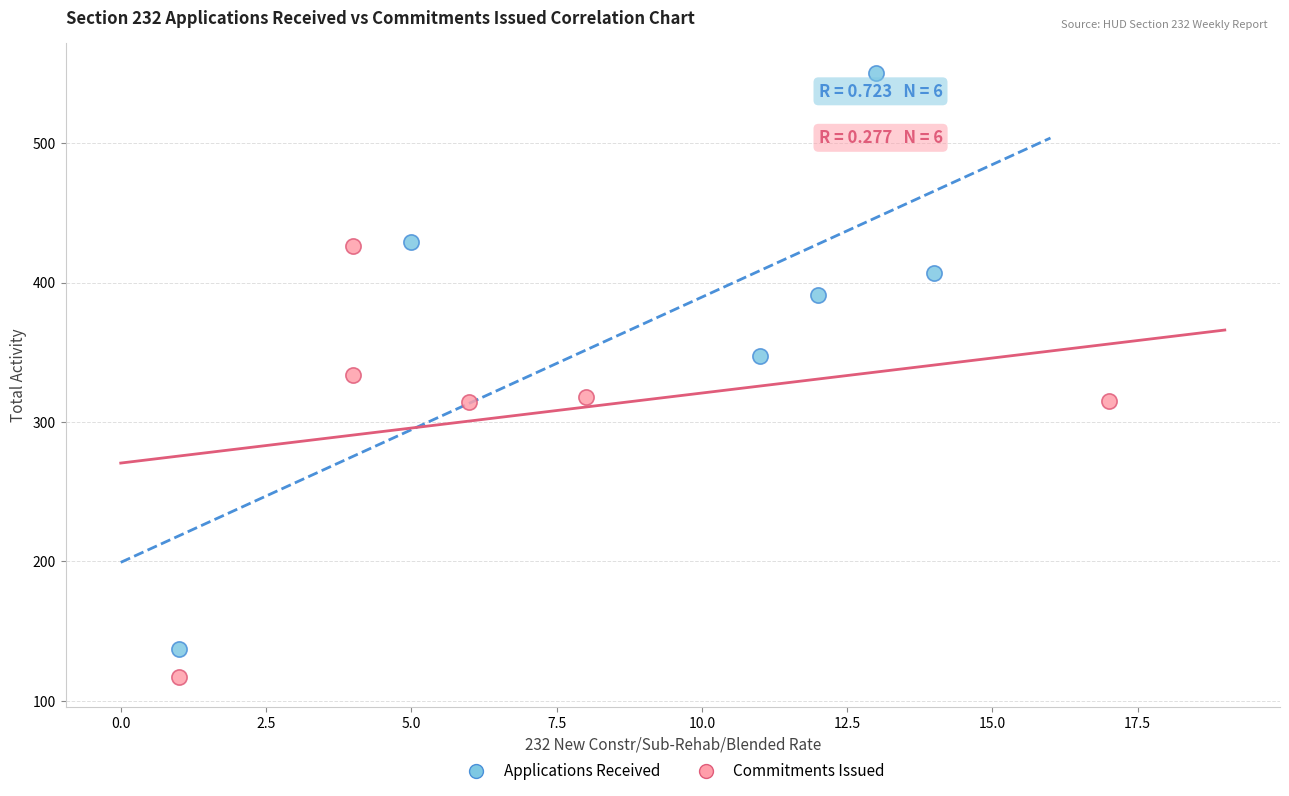

What are all the series names shown in the legend?

Applications Received, Commitments Issued